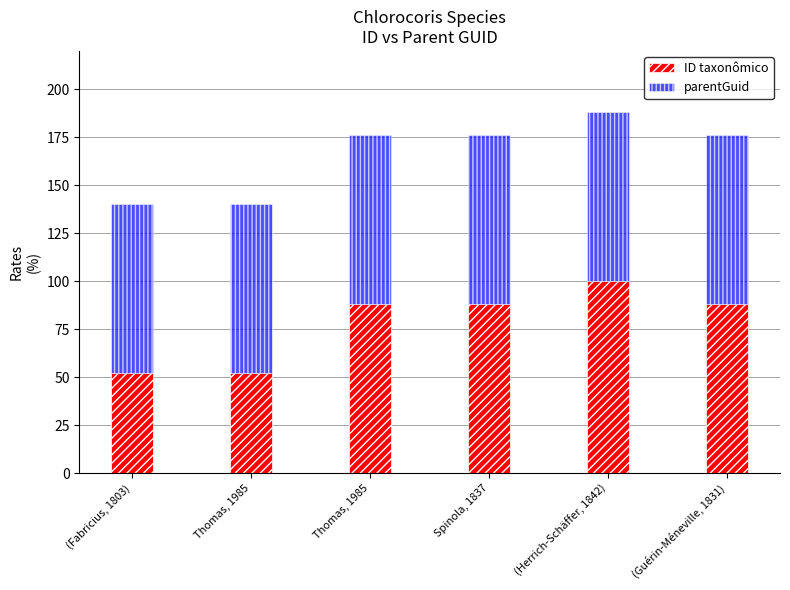

Does the chart contain stacked bars?

Yes